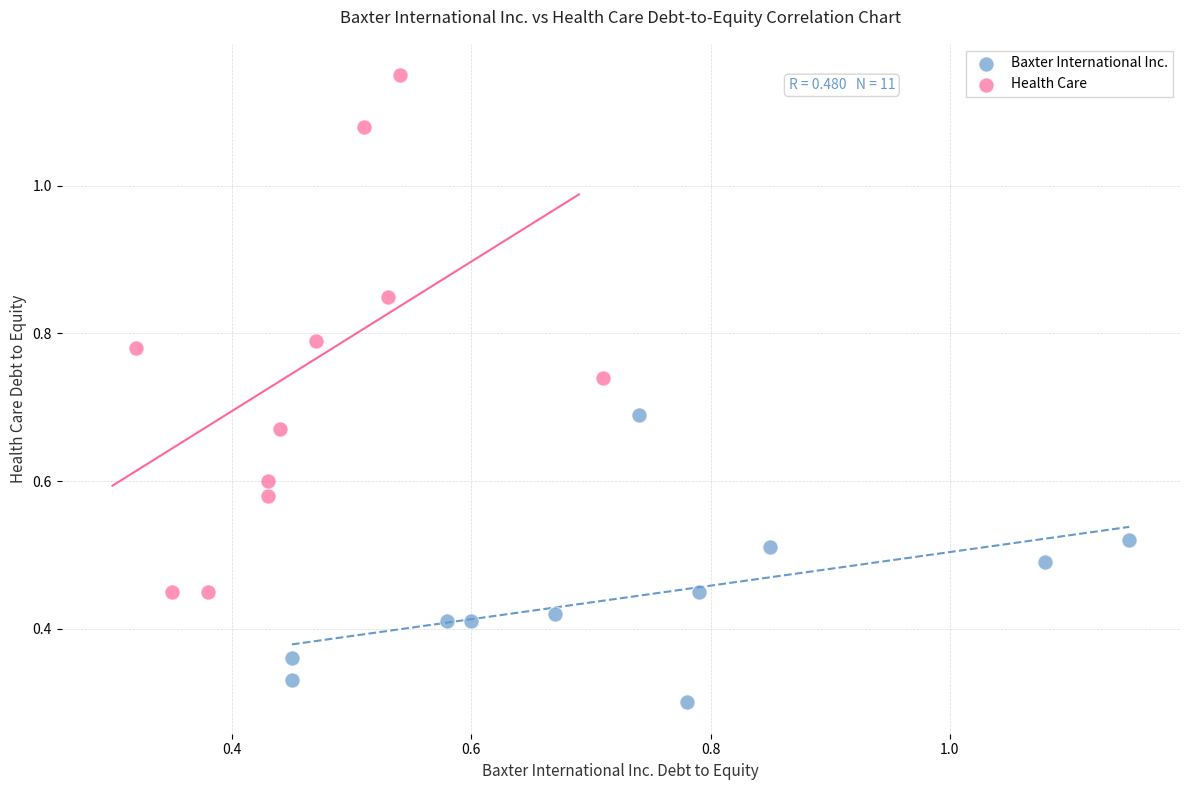

Which series has the largest Y range (max minus min)?

Health Care